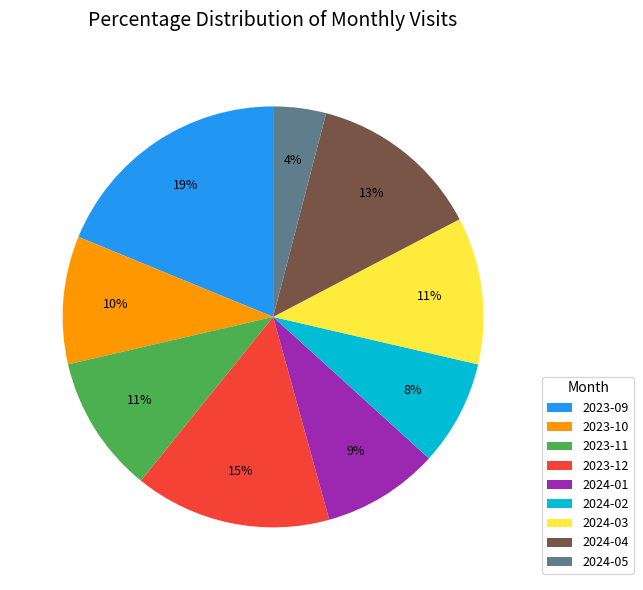

What is the ratio of the value at 2024-04 to the value at 2023-09?

0.7